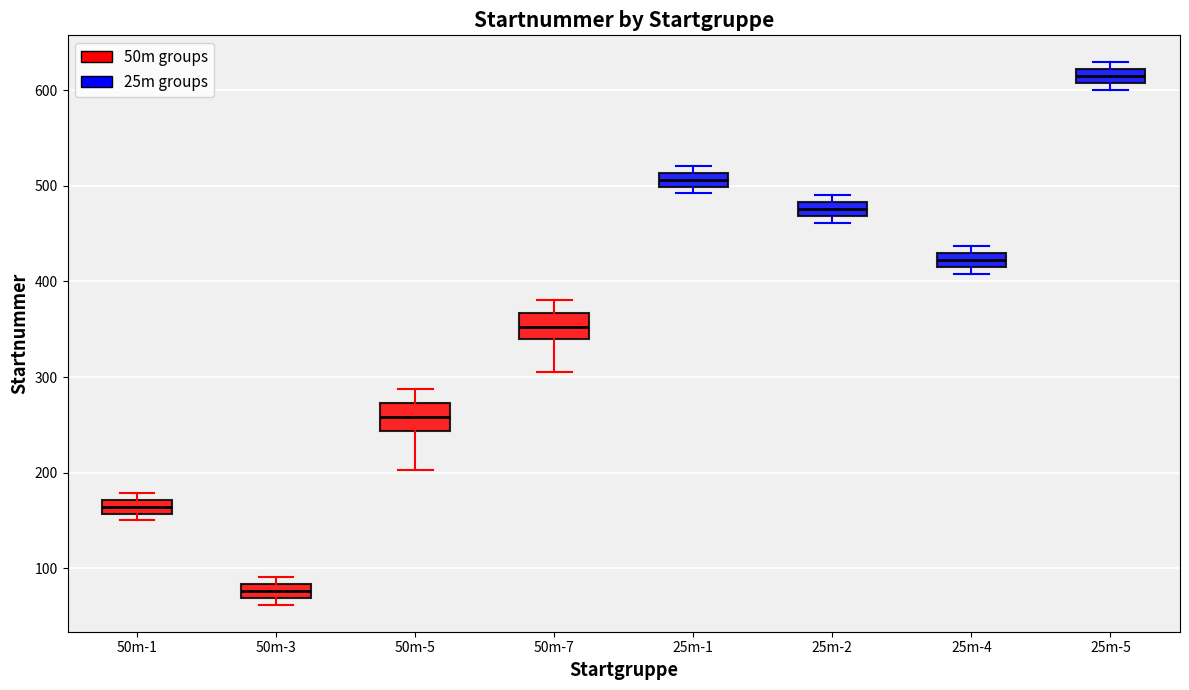

Which box's median line is the lowest?

50m-3